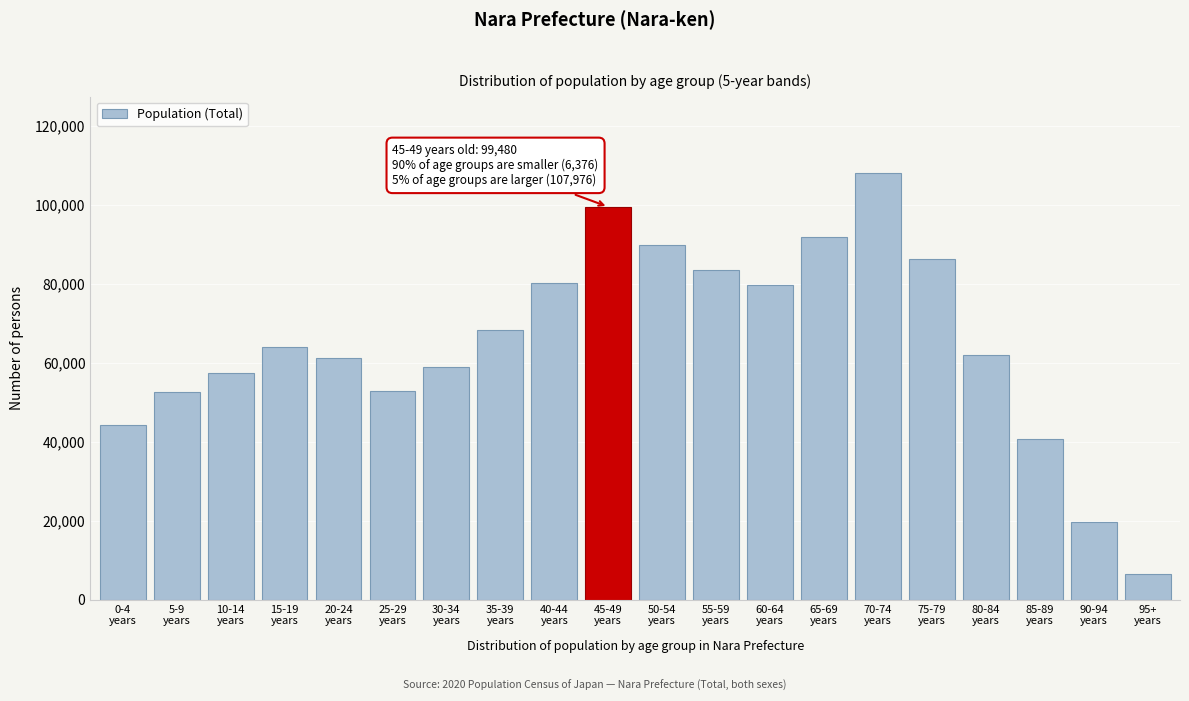

What is the maximum value shown in the chart?

107976